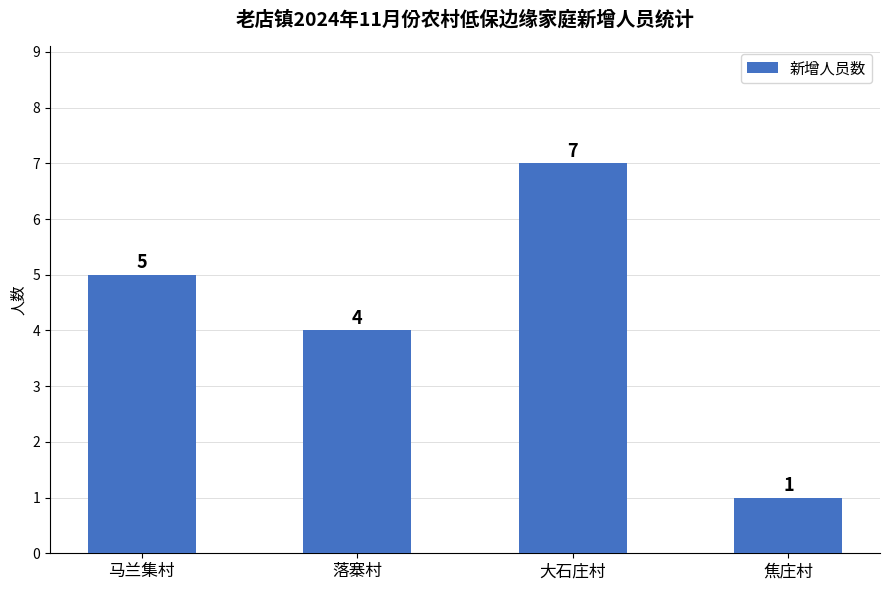

What position from the left is 马兰集村?

1